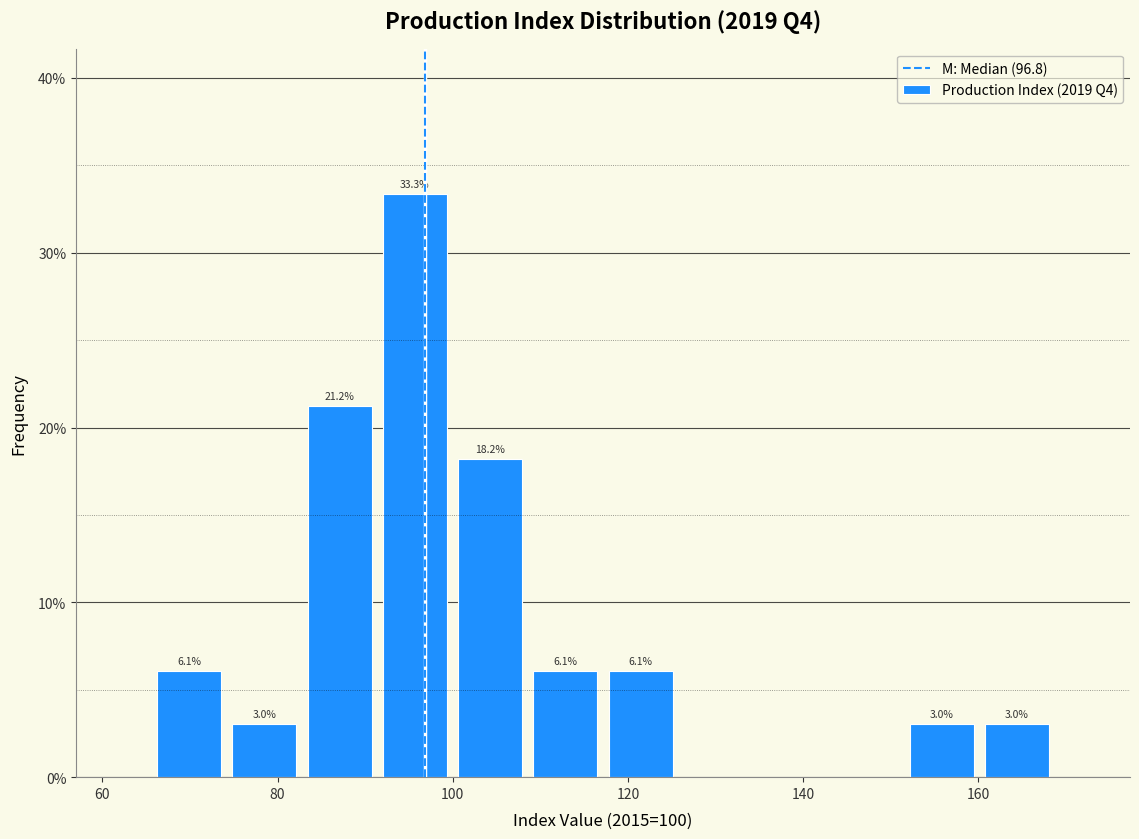

Which range on the x-axis has the tallest bar?

92 to 100